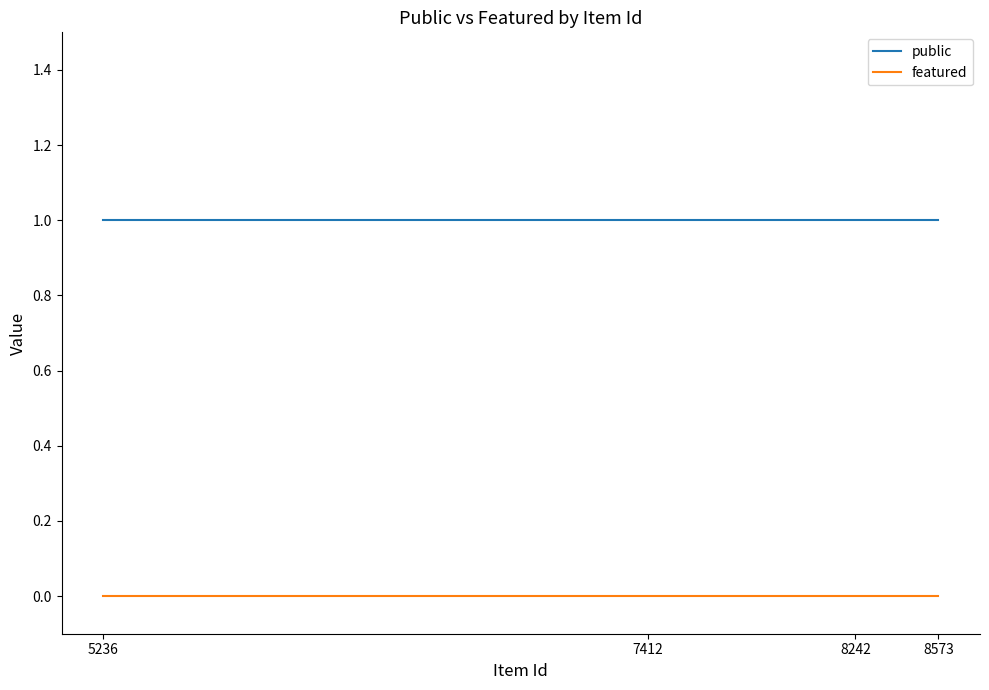

True or false: featured and public cross at least once.

False